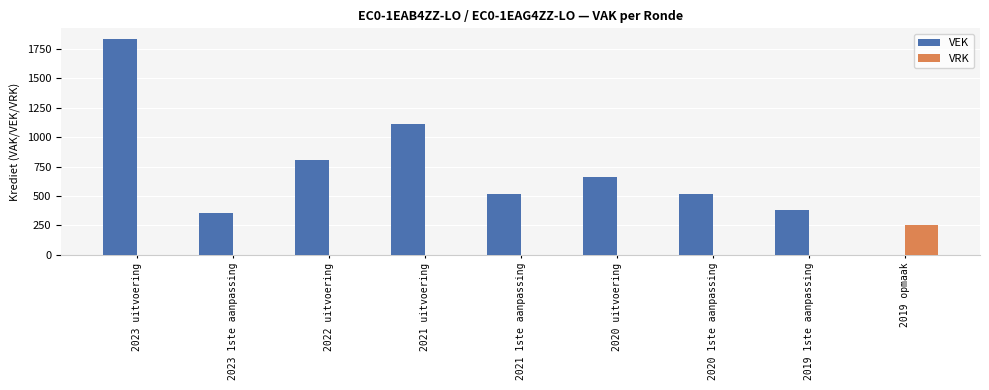

The VRK series shows 0 at 2023 1ste aanpassing. True or false?

True